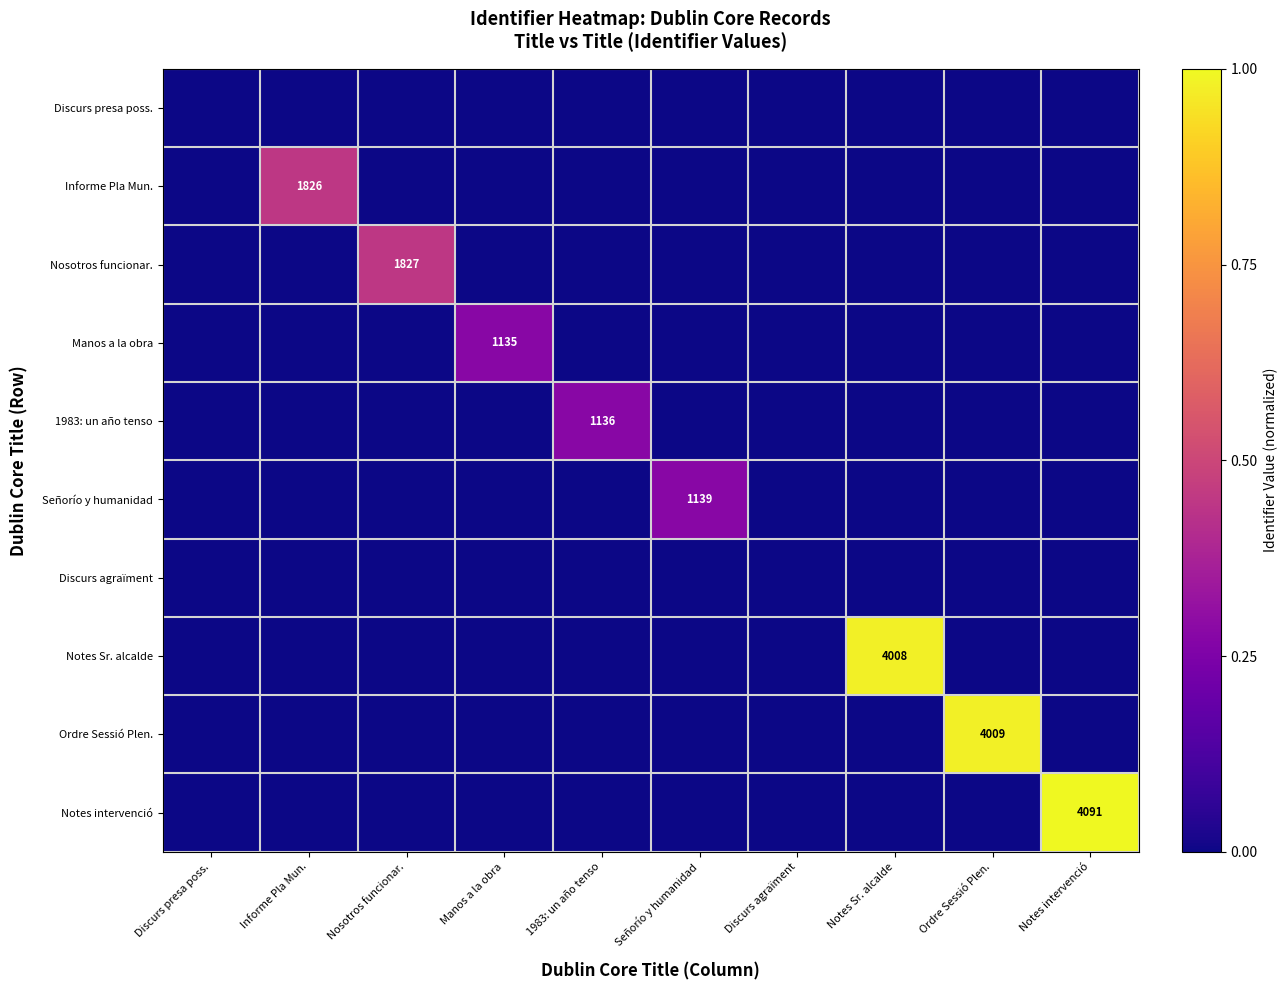

The value of Manos a la obra at Manos a la obra is 1135. True or false?

True